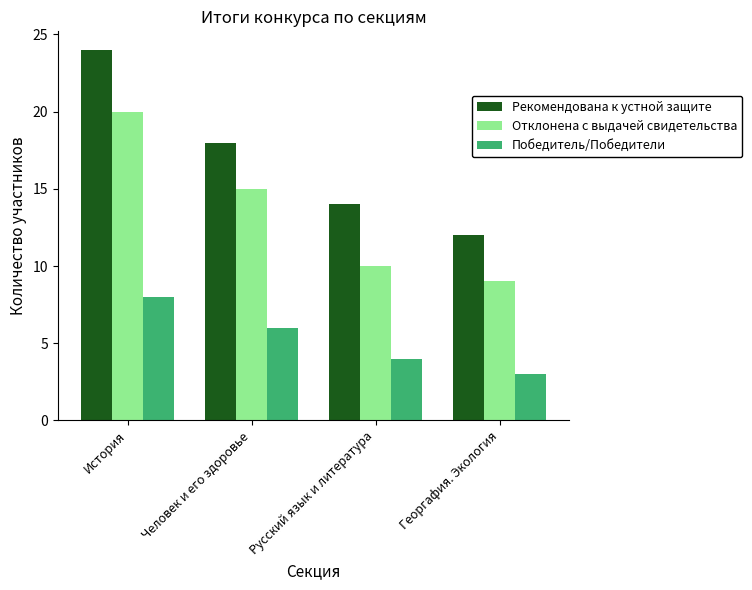

Rank the series by their average value, from highest to lowest.

Рекомендована к устной защите, Отклонена с выдачей свидетельства, Победитель/Победители